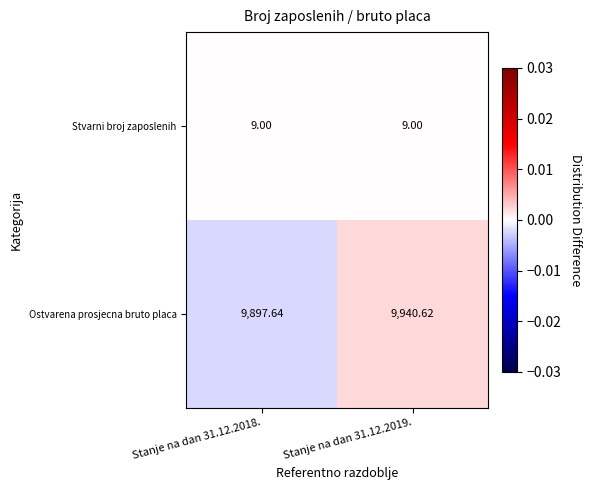

Rank the series at Stanje na dan 31.12.2018. from highest to lowest value.

Ostvarena prosjecna bruto placa, Stvarni broj zaposlenih